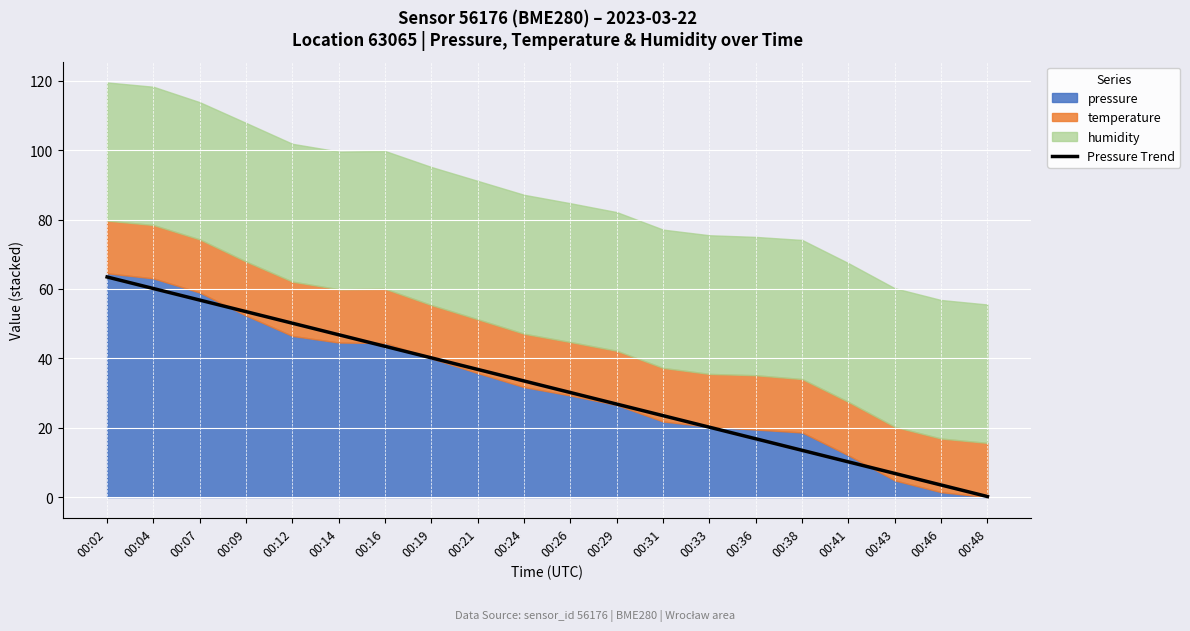

True or false: the data shows 53.5 at 00:09.

True